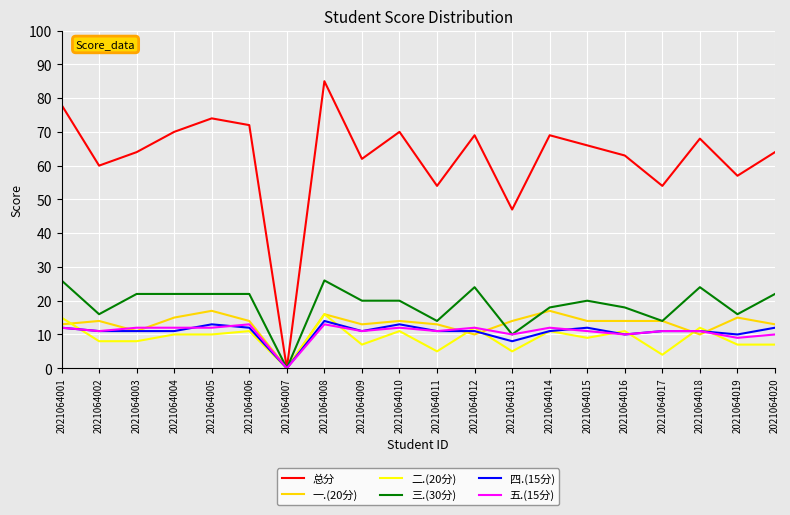

At which category does the chart reach its minimum across all series?

2021064007